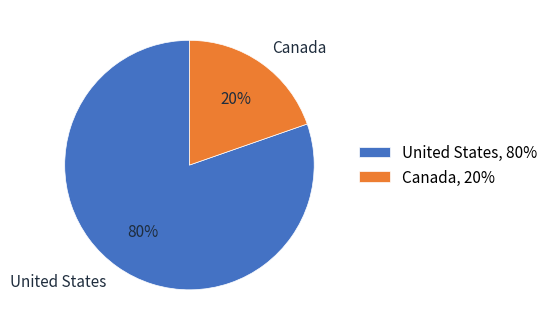

Rank the categories by value from highest to lowest.

United States, Canada